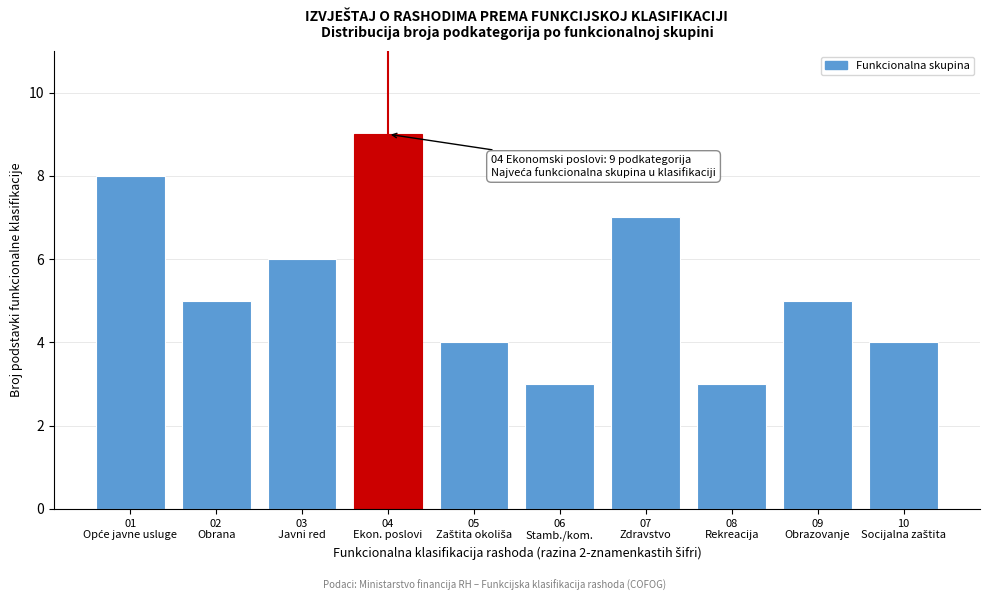

Reading left to right, extract all data points from this chart.

8	5	6	9	4	3	7	3	5	4